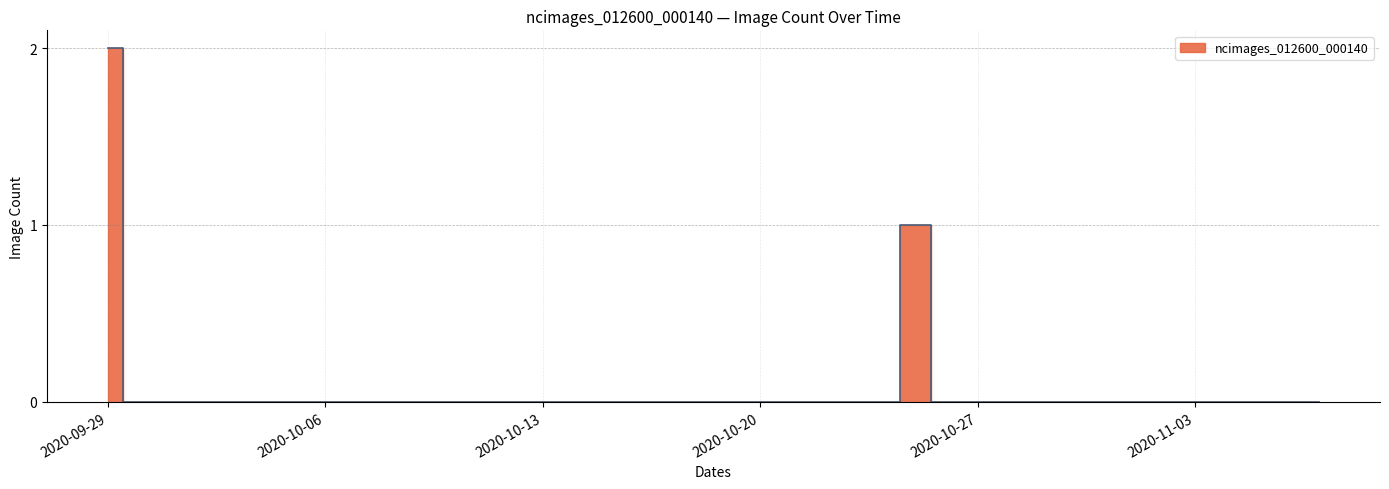

List the labels in order of value, largest first.

2020-09-29, 2020-10-25, 2020-09-30, 2020-10-01, 2020-10-02, 2020-10-03, 2020-10-04, 2020-10-05, 2020-10-06, 2020-10-07, 2020-10-08, 2020-10-09, 2020-10-10, 2020-10-11, 2020-10-12, 2020-10-13, 2020-10-14, 2020-10-15, 2020-10-16, 2020-10-17, 2020-10-18, 2020-10-19, 2020-10-20, 2020-10-21, 2020-10-22, 2020-10-23, 2020-10-24, 2020-10-26, 2020-10-27, 2020-10-28, 2020-10-29, 2020-10-30, 2020-10-31, 2020-11-01, 2020-11-02, 2020-11-03, 2020-11-04, 2020-11-05, 2020-11-06, 2020-11-07